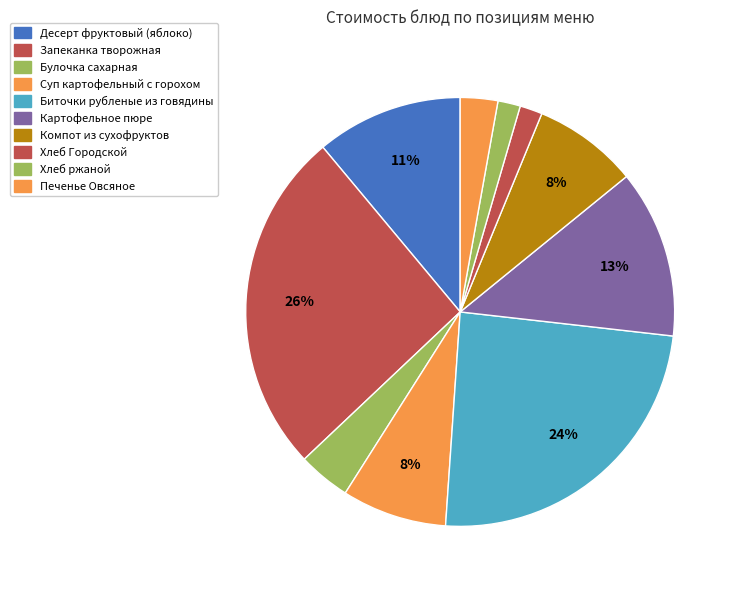

How many slices are in this pie chart?

10